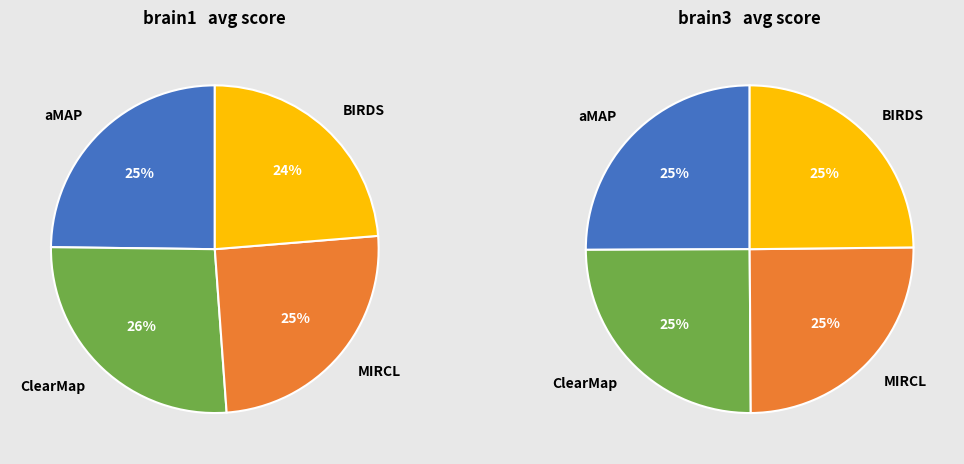

Does aMAP represent more than half of the total?

No